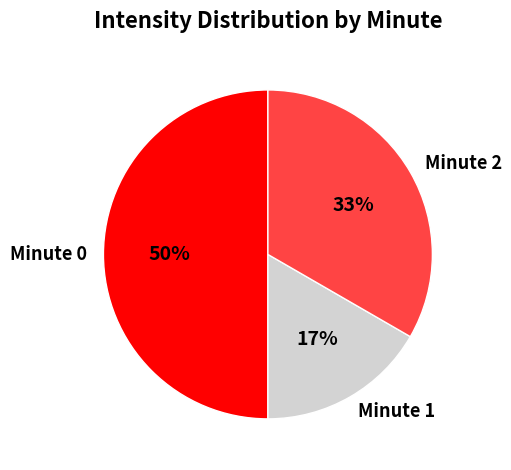

What is the largest slice in the pie chart?

Minute 0